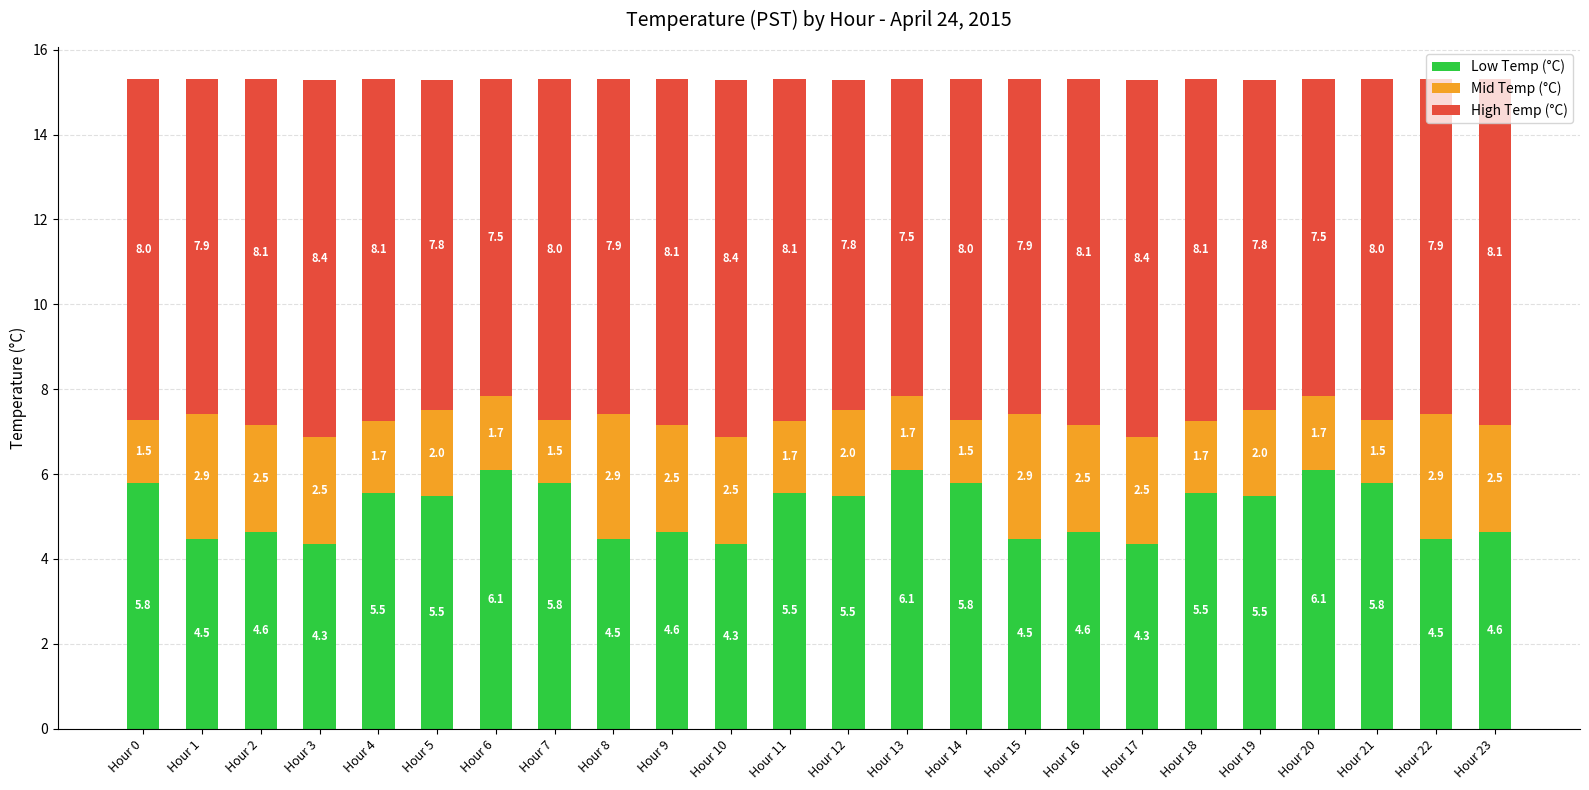

Count the Low Temp (°C) values in the range 4 to 5.

11